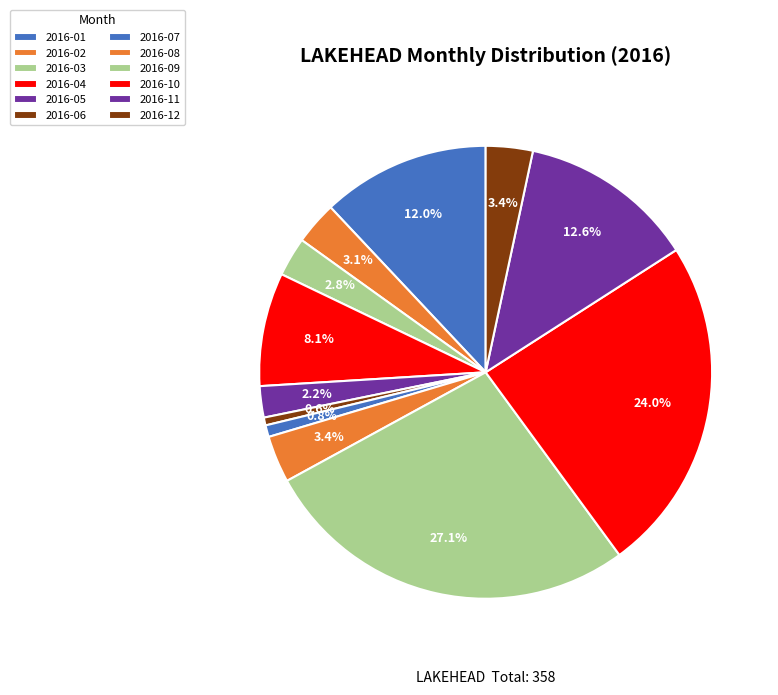

How many slices are in this pie chart?

12